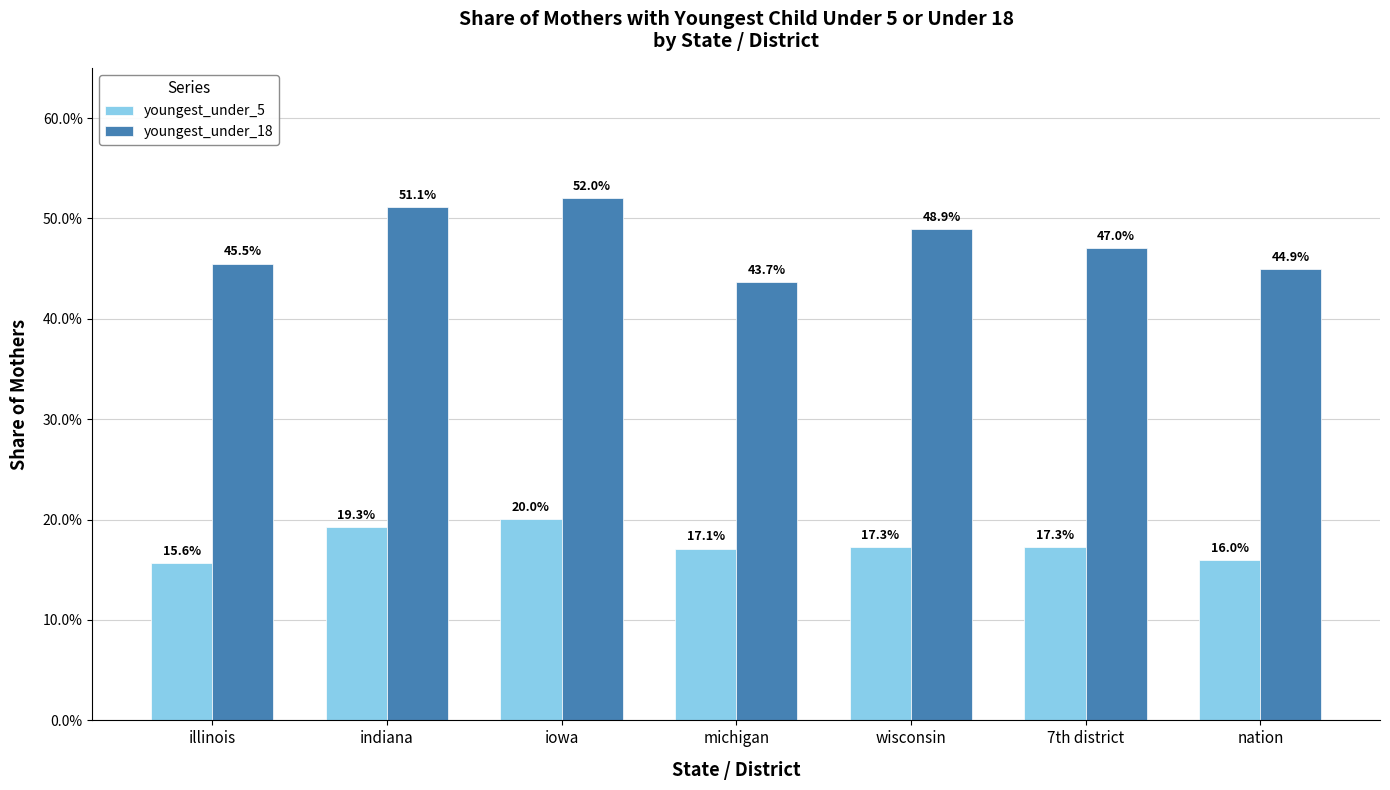

Are the bars horizontal?

No